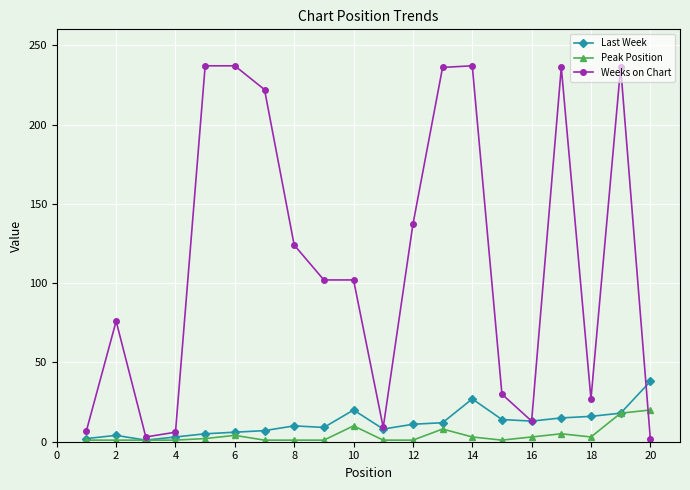

Rank the series by their maximum value, from highest to lowest.

Weeks on Chart, Last Week, Peak Position